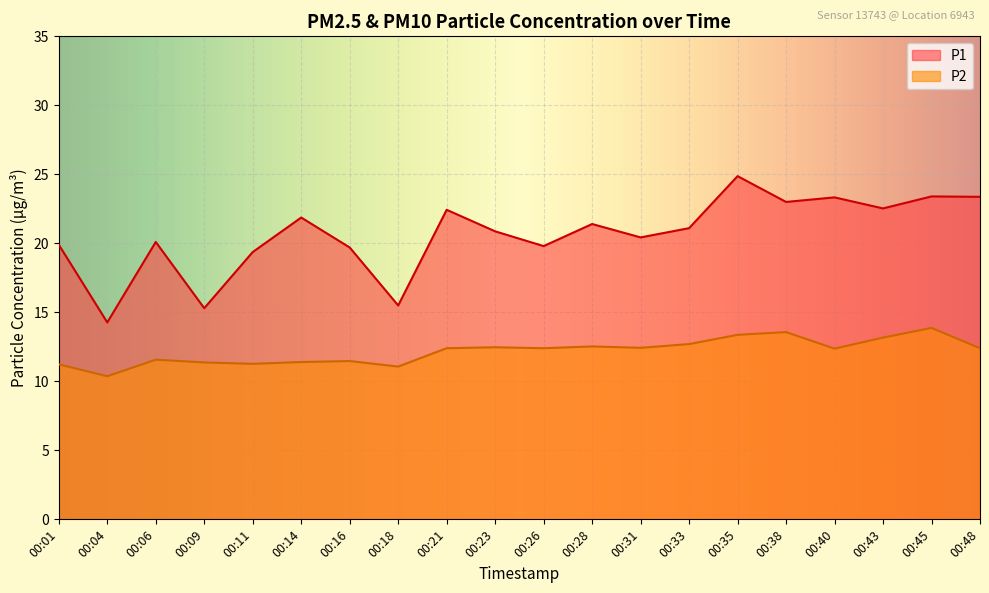

At which label is P1 closest to 19?

00:11